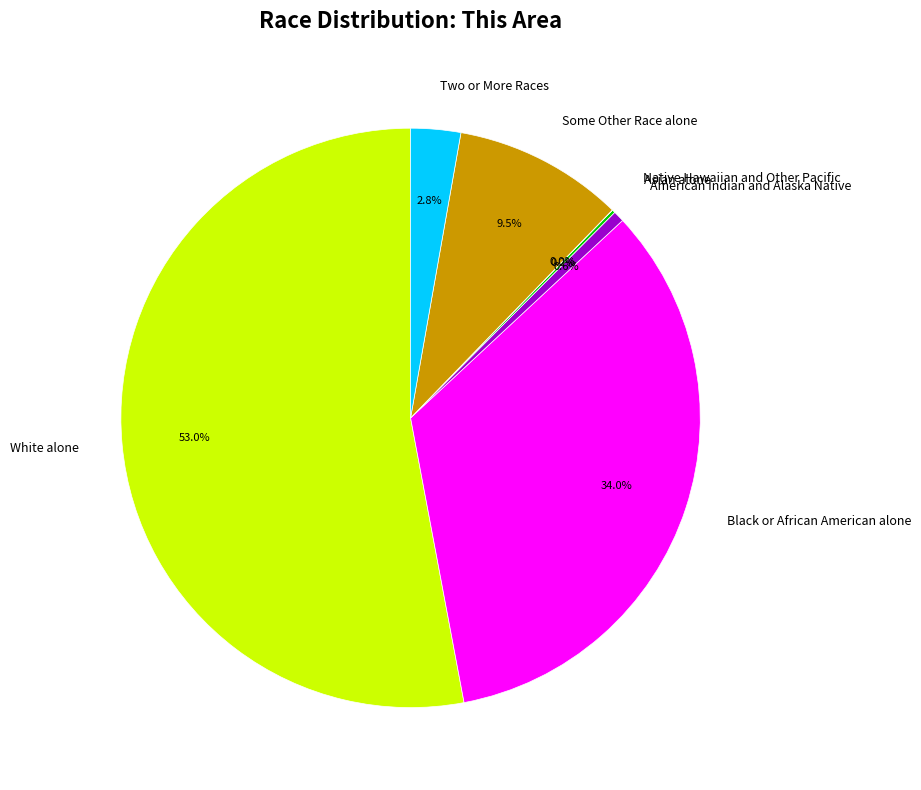

Which category has the biggest portion of the pie?

White alone